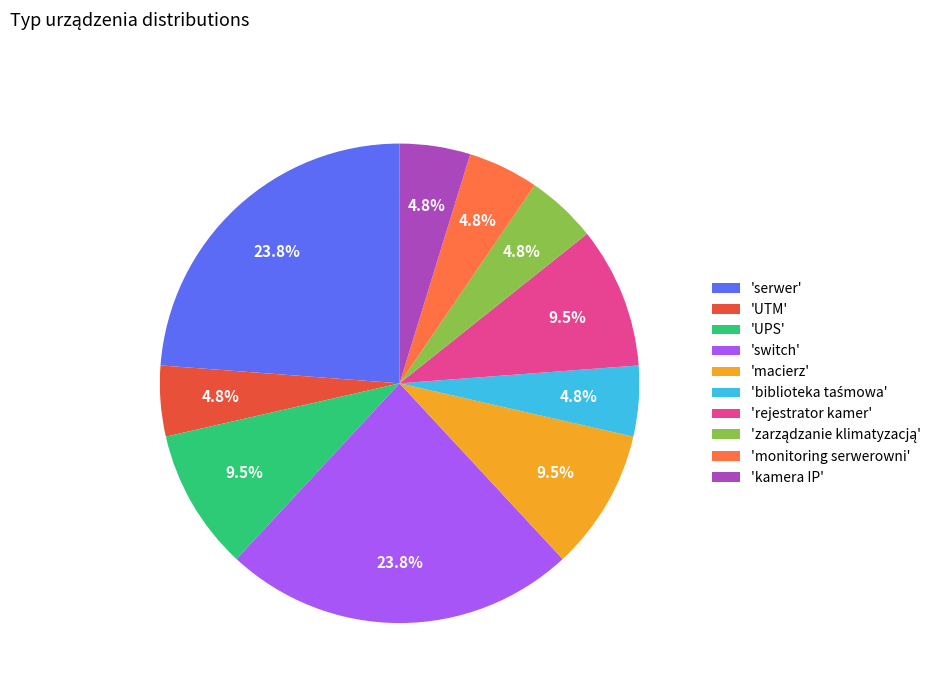

What is the ratio of the value at 'serwer' to the value at 'UTM'?

5.0